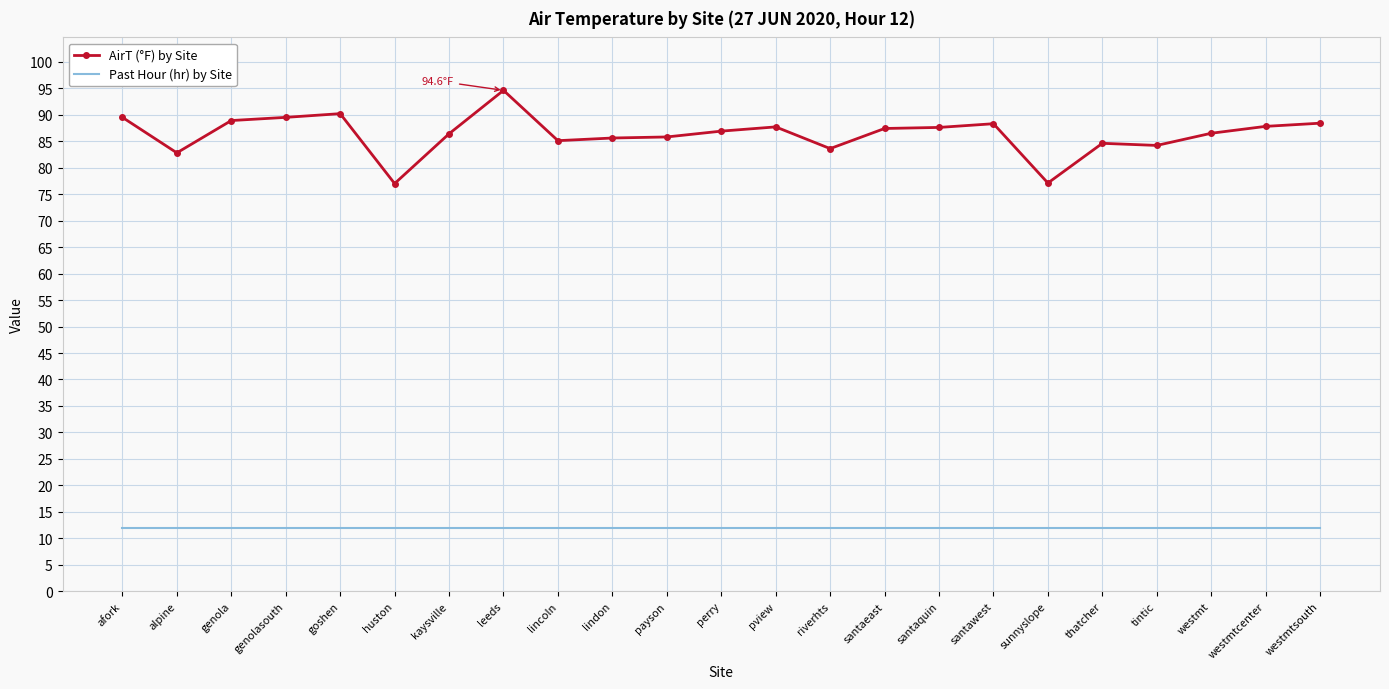

List the series in order of their overall mean, highest first.

AirT (°F) by Site, Past Hour (hr) by Site